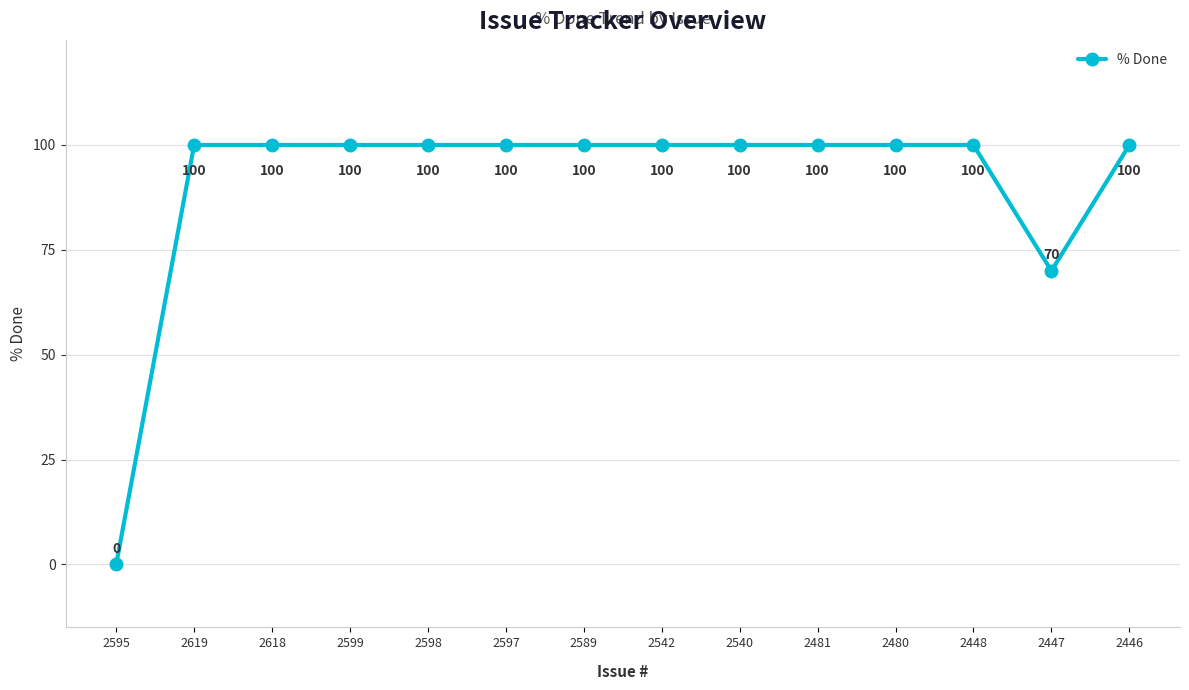

What value does the data have at 2599, to the nearest 10?

100